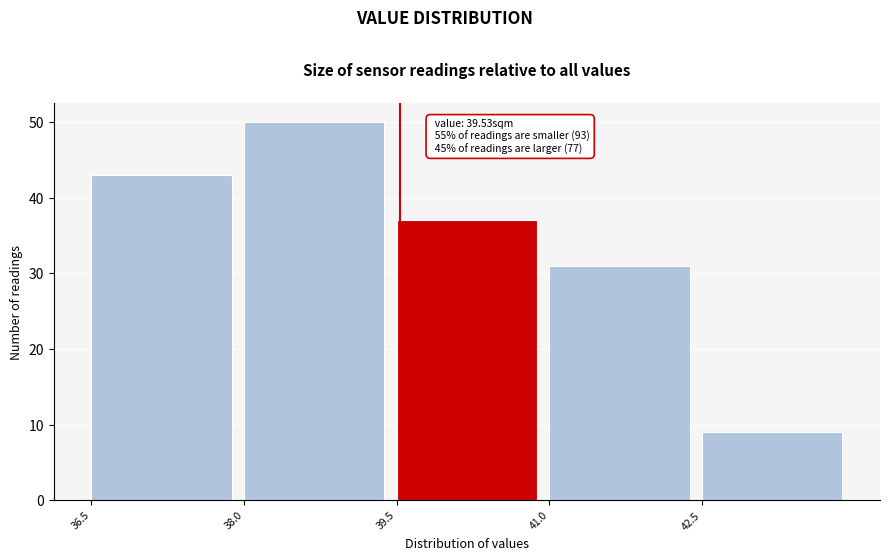

Over which range of the x-axis is the bar tallest?

38.0 to 39.5